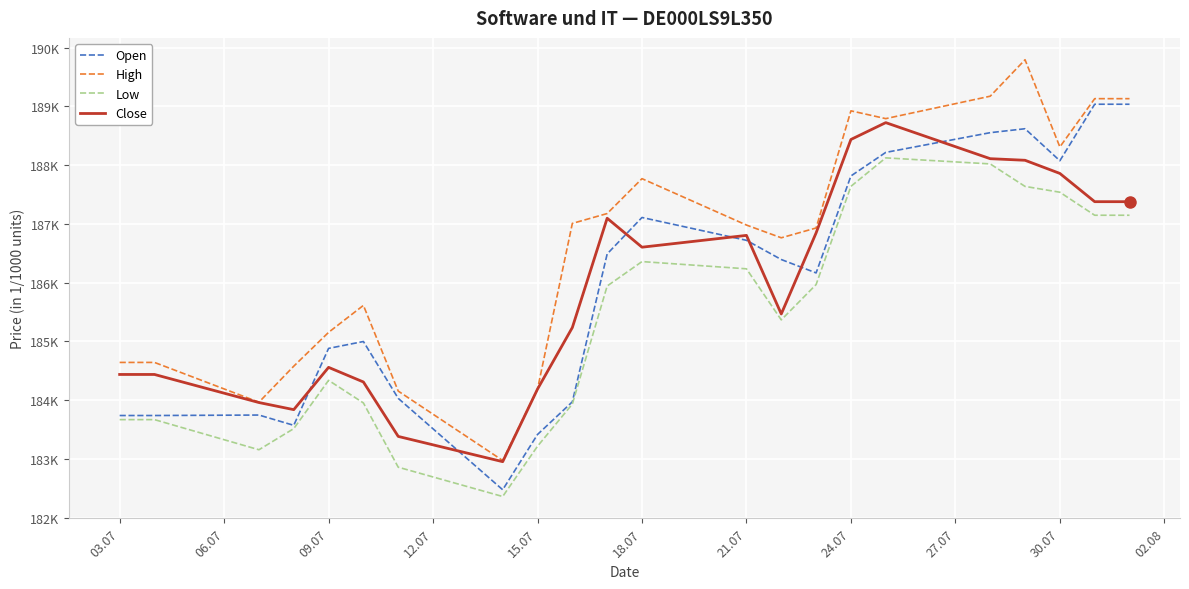

What is the difference between the maximum and minimum values in the Open series?

6564